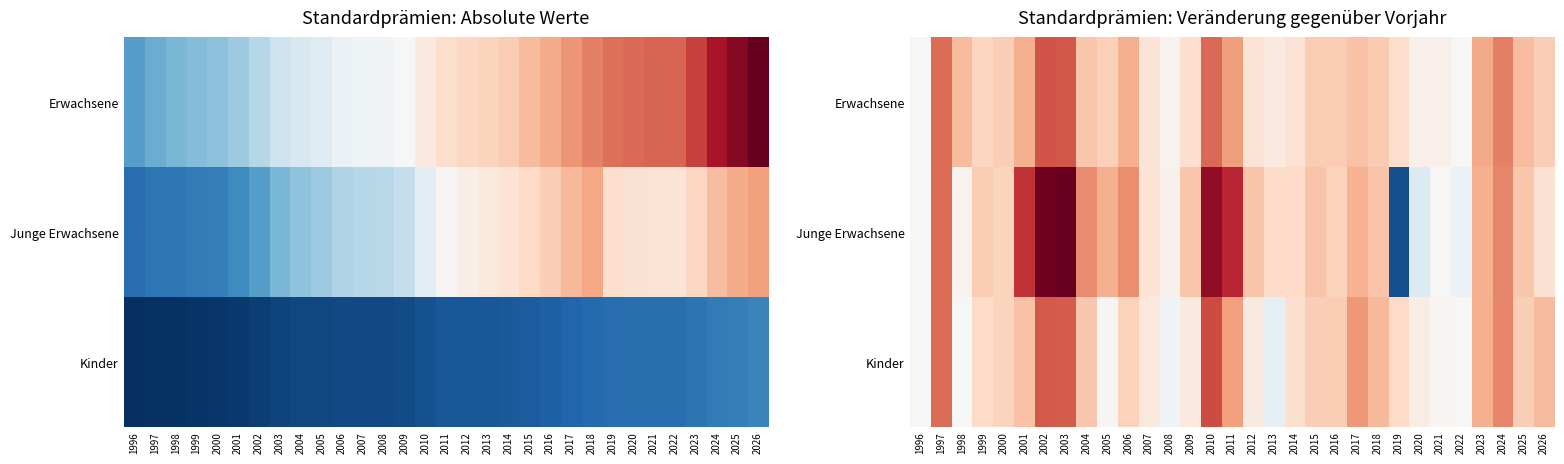

How many data points does each series have?

31